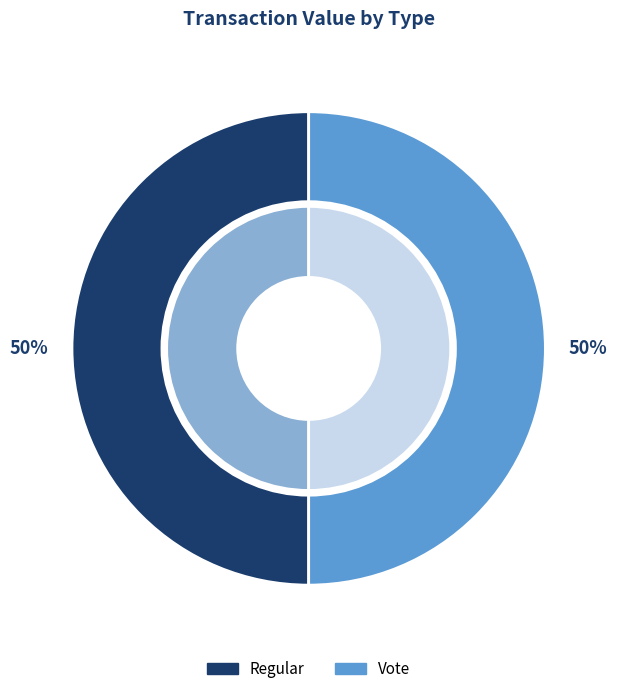

To the nearest percent, what is the average slice percentage?

50%